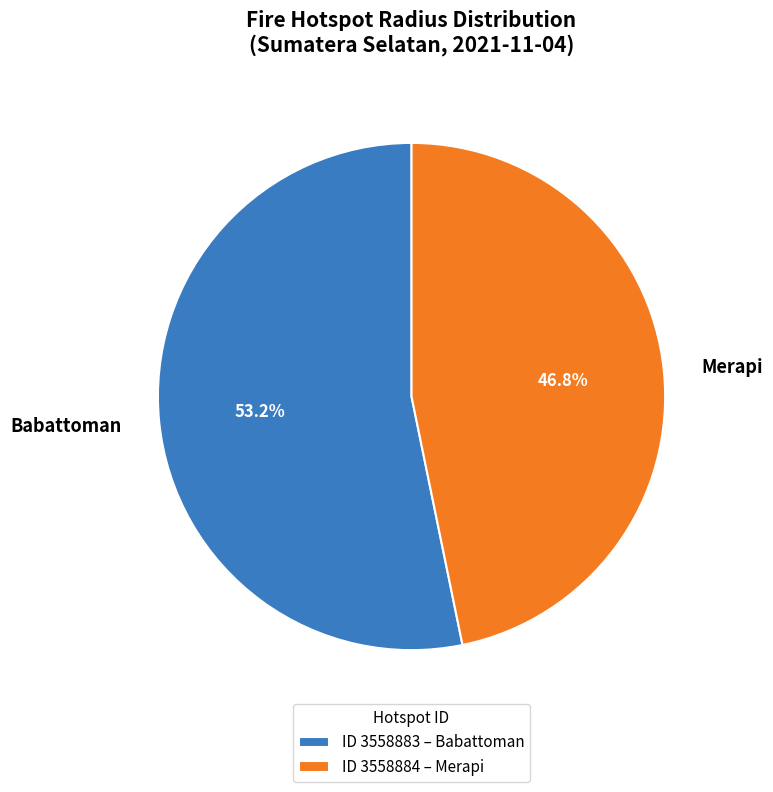

Does Merapi account for over 50% of the chart?

No